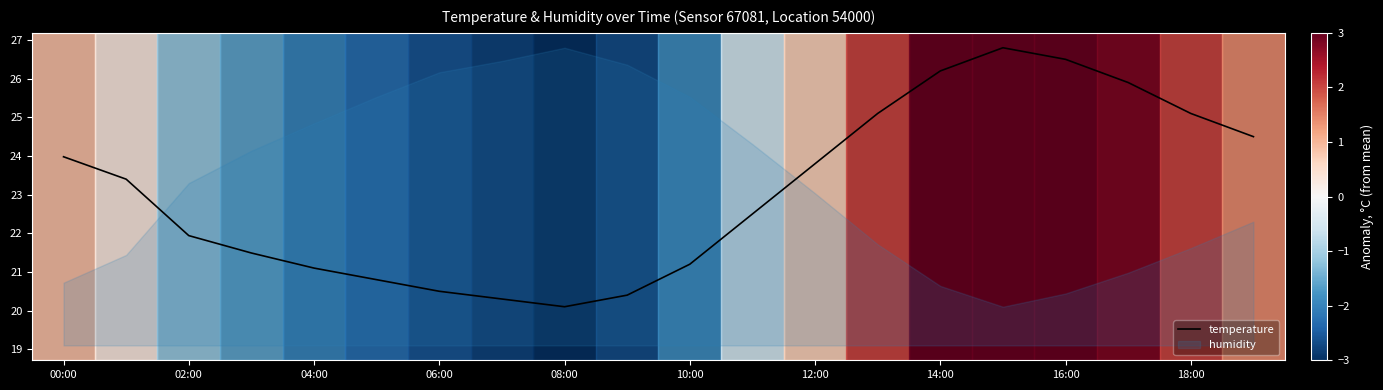

Does the chart have visible grid lines?

No